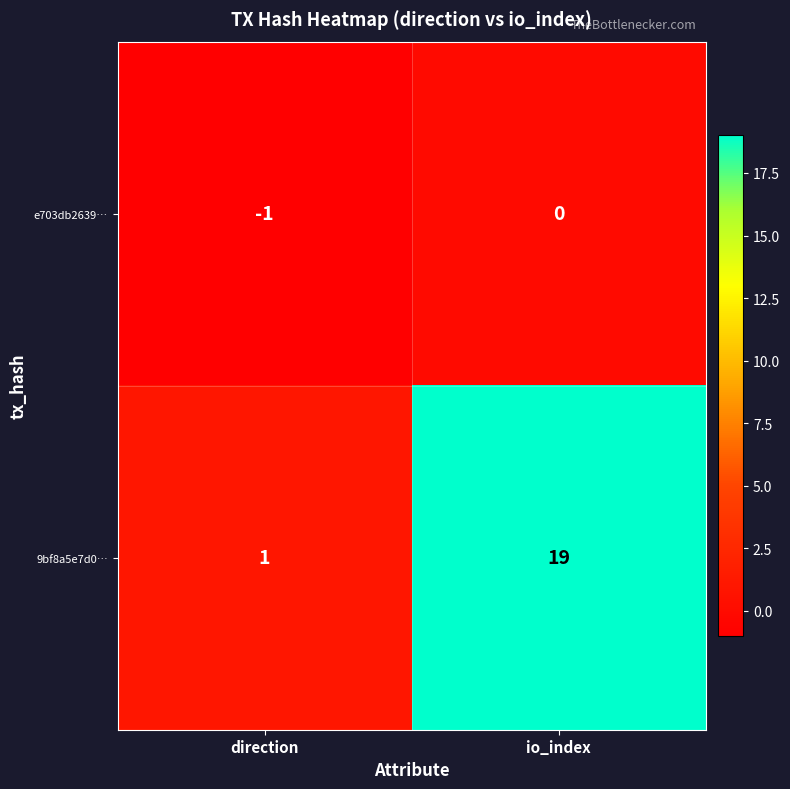

Rank the series at io_index from lowest to highest value.

e703db2639…, 9bf8a5e7d0…